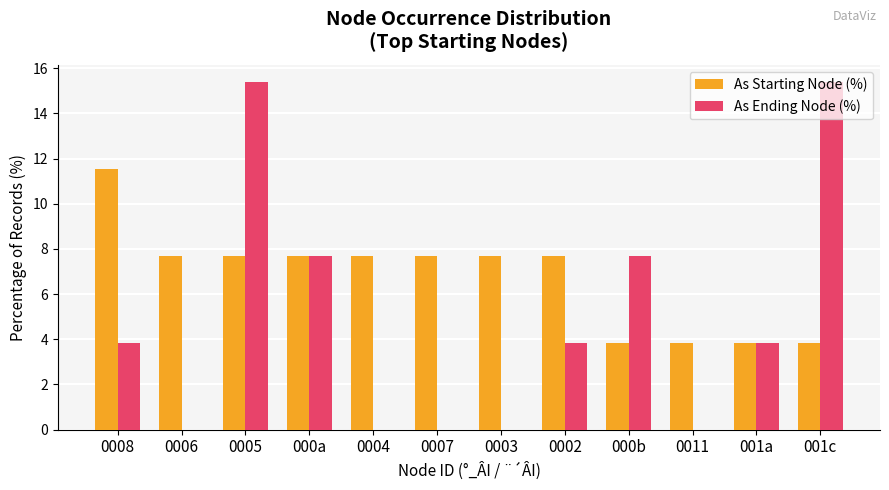

Reading left to right, what are all the values shown in this chart?

As Starting Node (%): 0008=11.5	0006=7.7	0005=7.7	000a=7.7	0004=7.7	0007=7.7	0003=7.7	0002=7.7	000b=3.8	0011=3.8	001a=3.8	001c=3.8
As Ending Node (%): 0008=3.8	0006=0.0	0005=15.4	000a=7.7	0004=0.0	0007=0.0	0003=0.0	0002=3.8	000b=7.7	0011=0.0	001a=3.8	001c=15.4